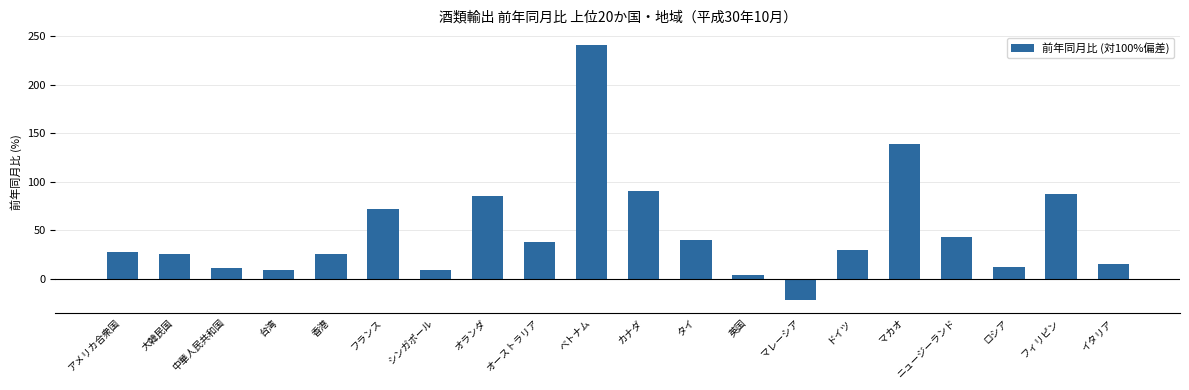

How many data points are less than 29?

10